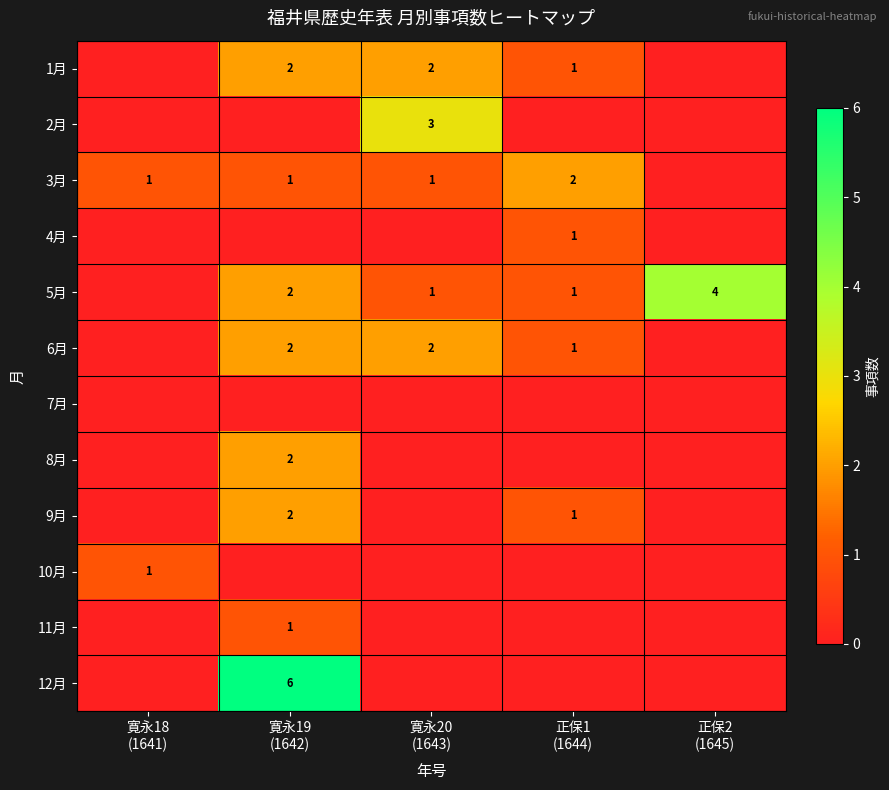

Is it true that 8月 equals 0 at 正保2 (1645)?

True